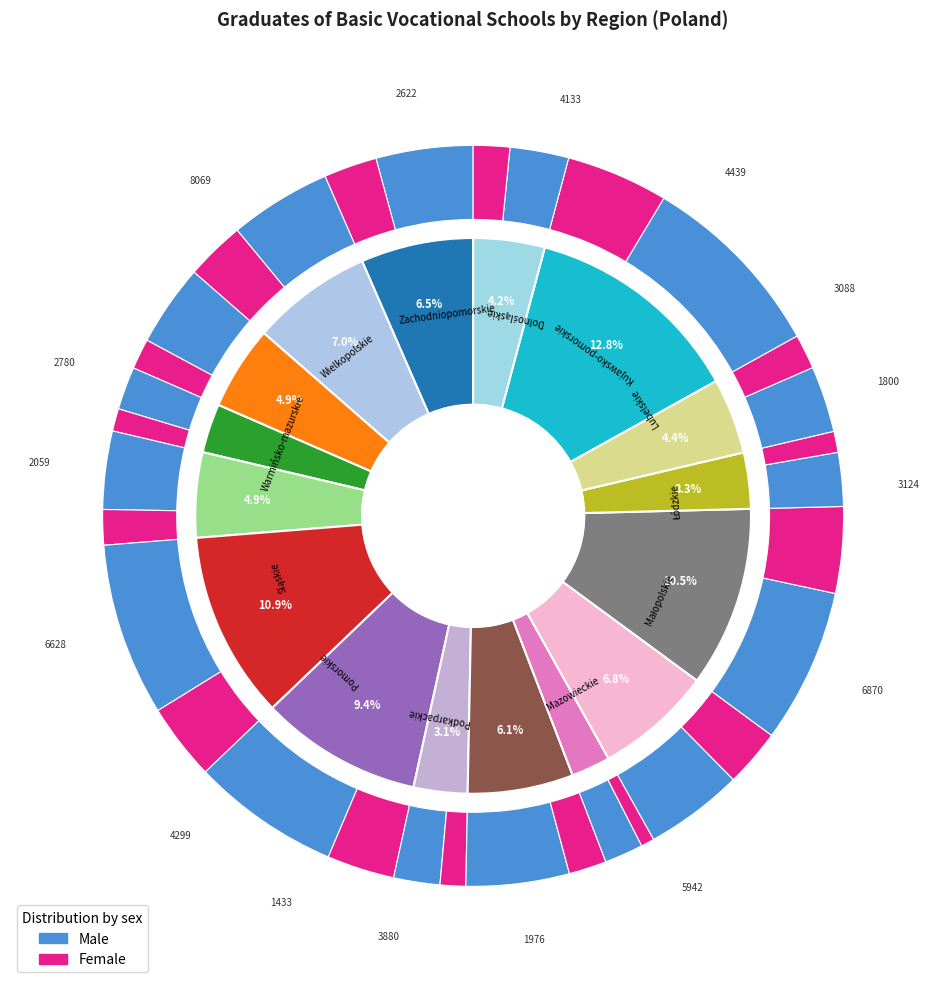

Is it true that Mazowieckie is 24% of the pie?

False